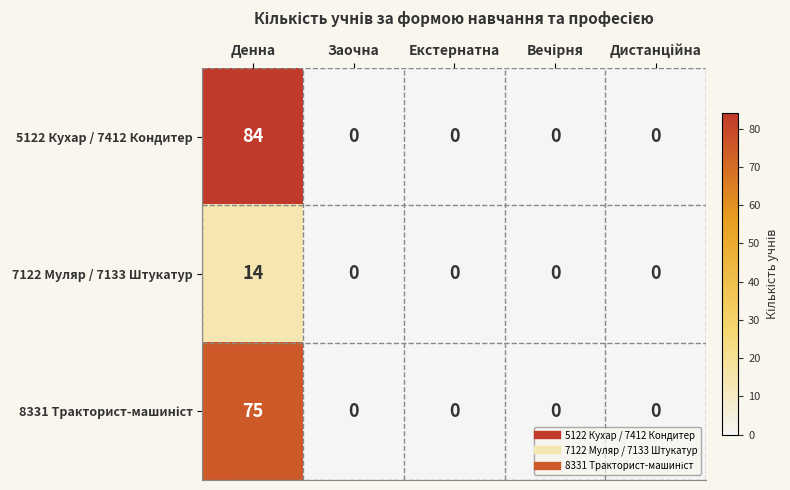

Which series has the widest spread of values?

5122 Кухар / 7412 Кондитер